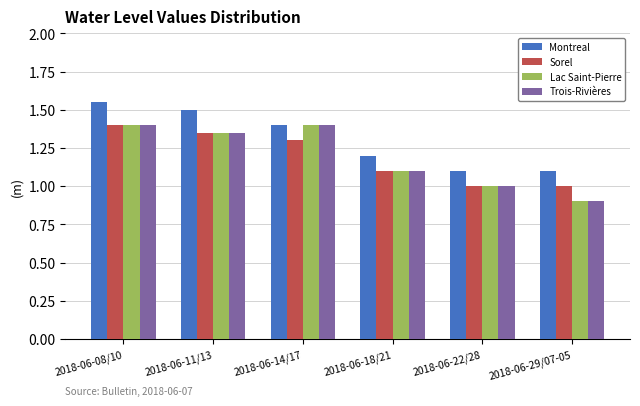

What is the label of the 6th bar from the right?

2018-06-08/10